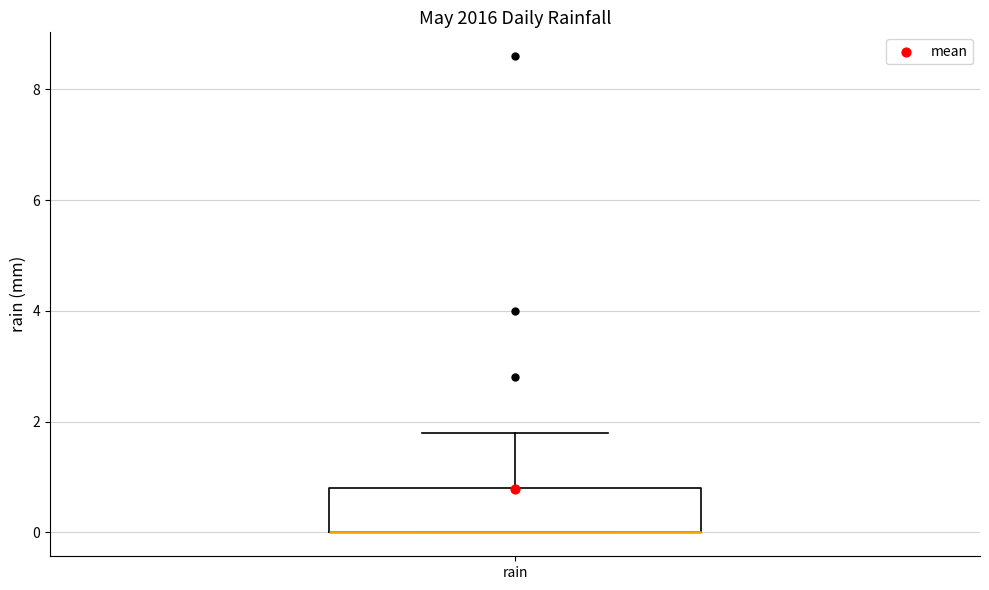

Where is the lower edge of the box for rain on the y-axis? The values are not printed on the chart, so give them approximately, as read against the axis.

0.0